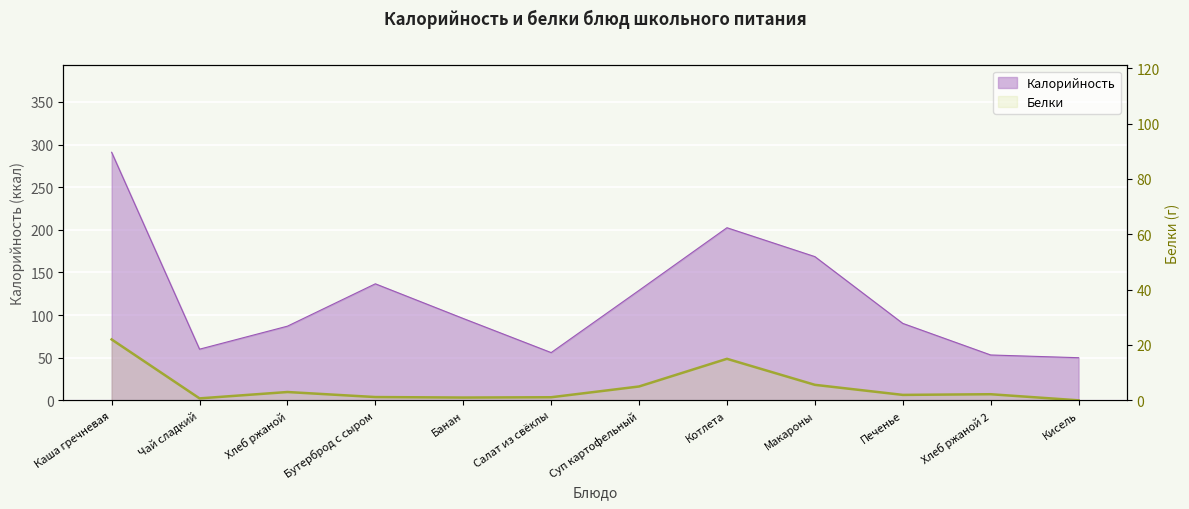

How many interior local valleys (lower than both neighbors) does the data have?

3